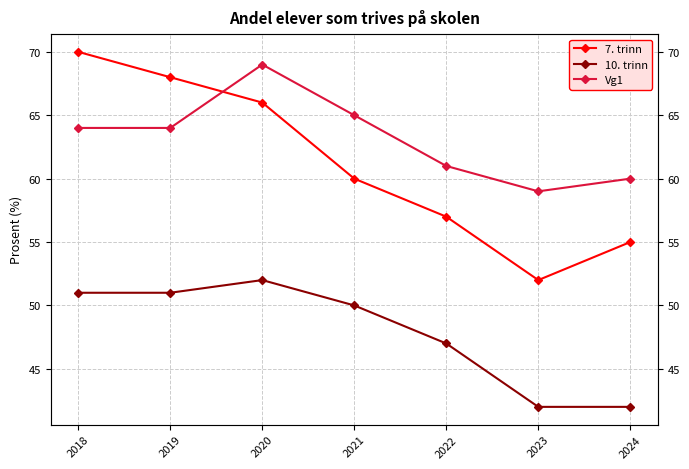

Which series has the widest spread of values?

7. trinn